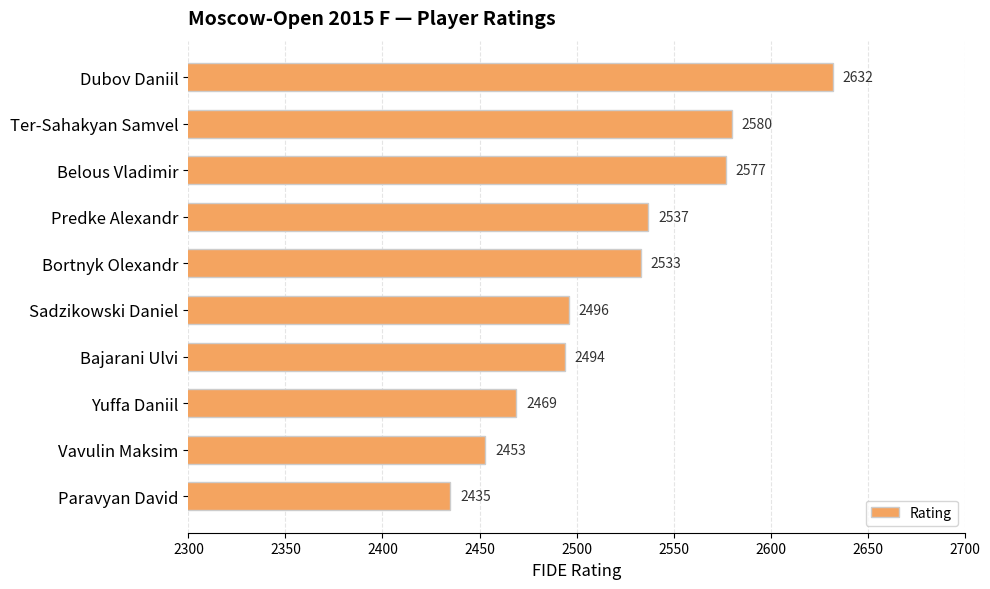

True or false: the data shows 1403 at Bortnyk Olexandr.

False